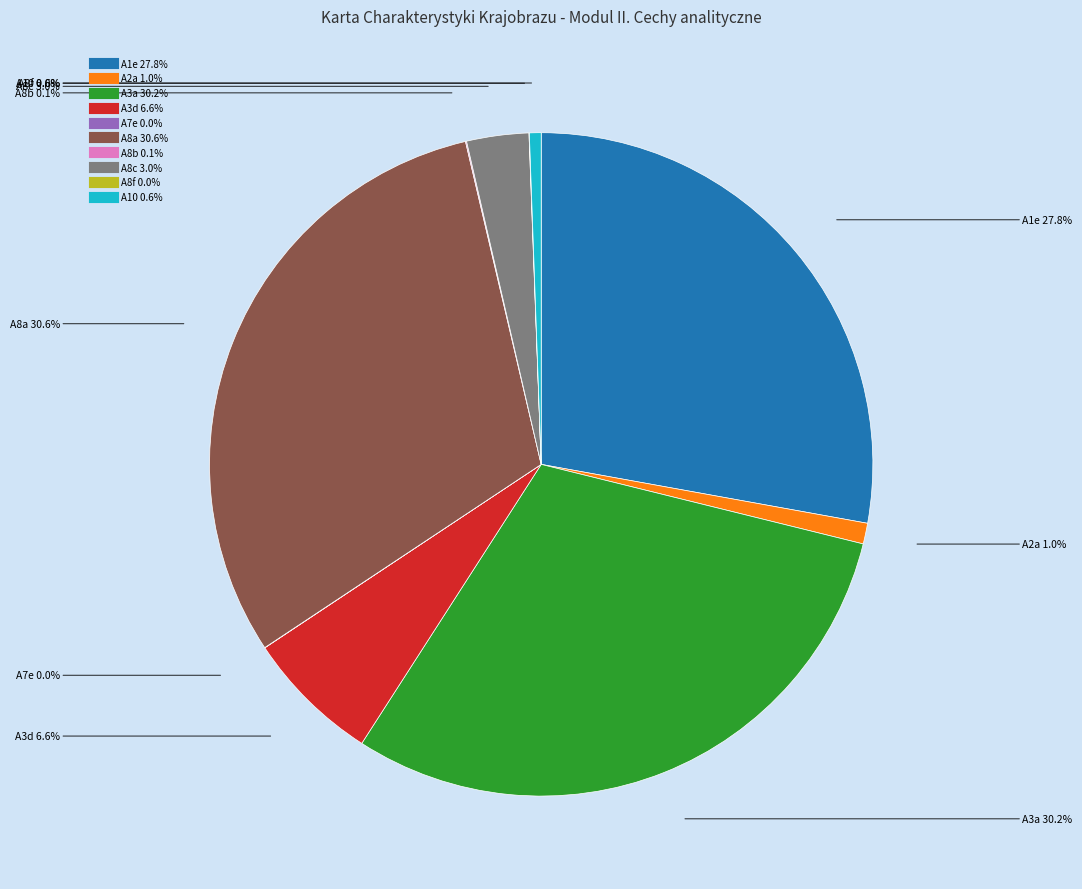

Does any single category account for the majority?

No